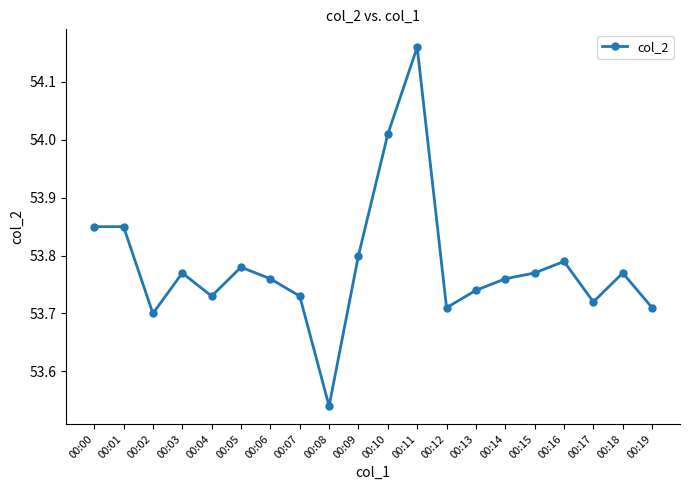

Which category has the lowest value across all series?

00:08